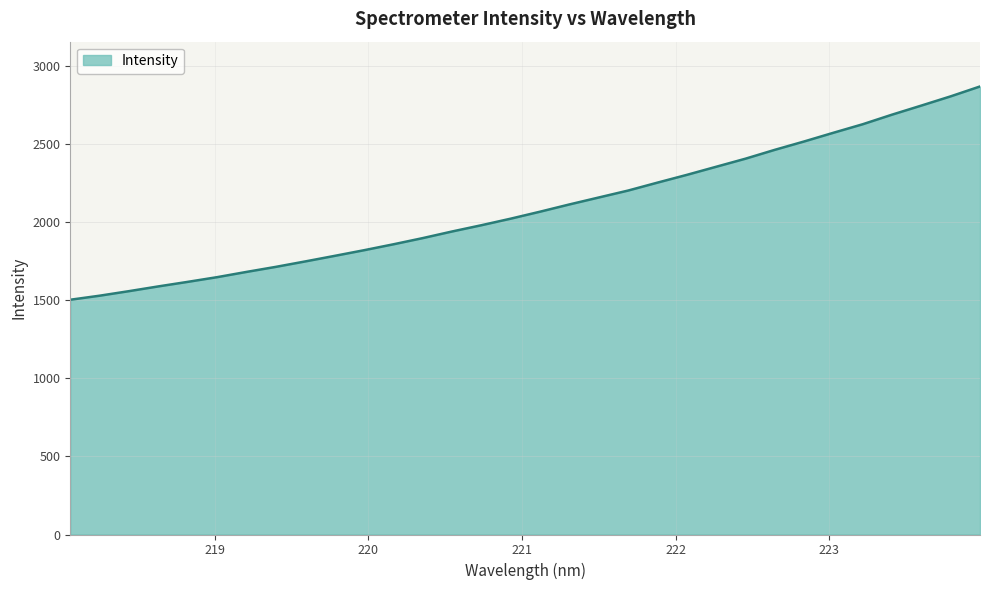

What is the greatest value displayed?

2866.4